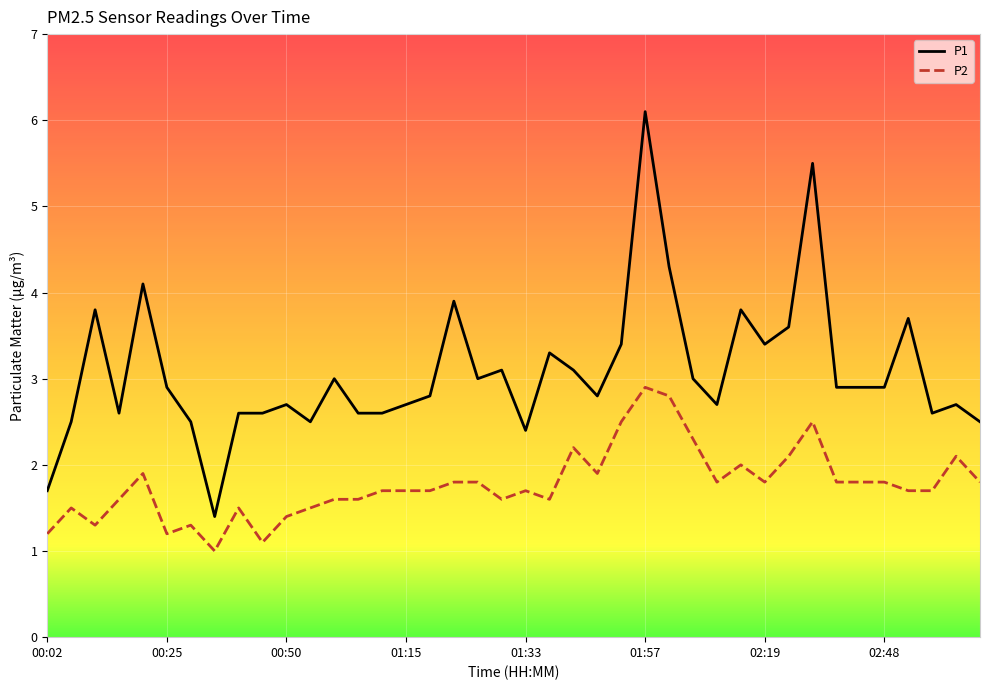

List the series in order of their peak value, lowest first.

P2, P1